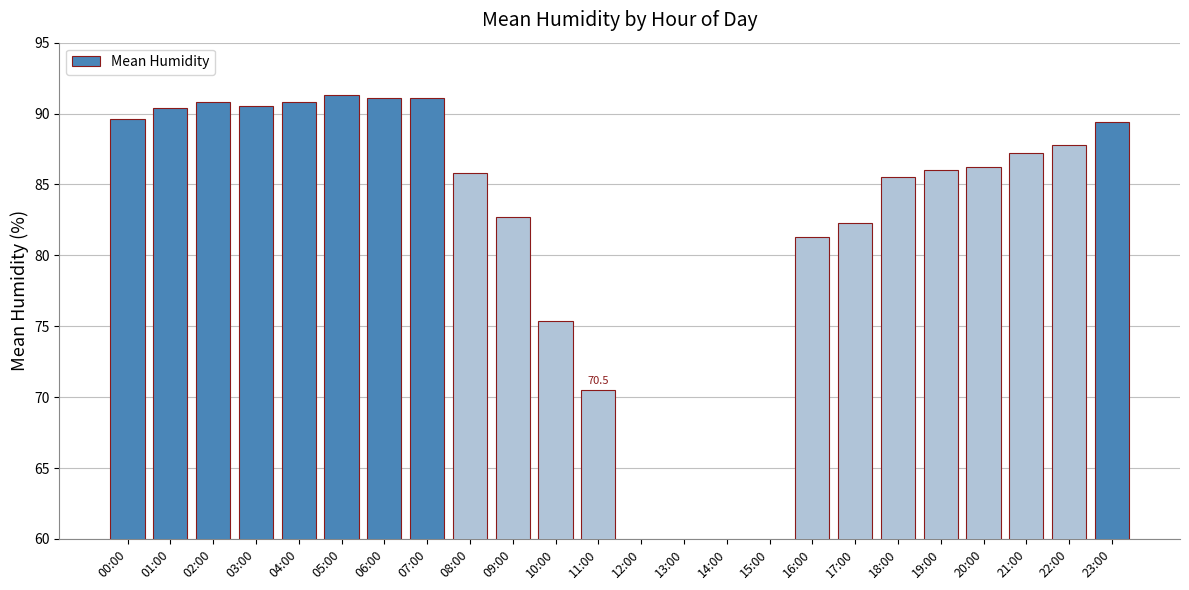

What is the label of the 6th bar from the left?

05:00